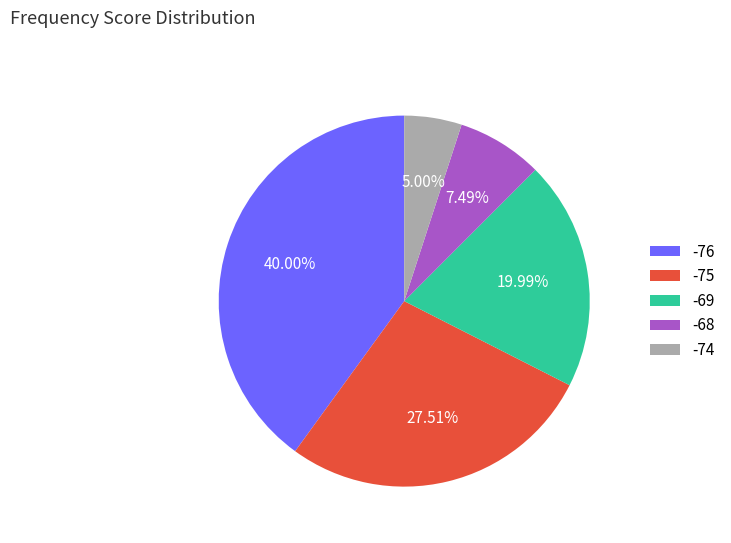

Does -69 represent more than half of the total?

No